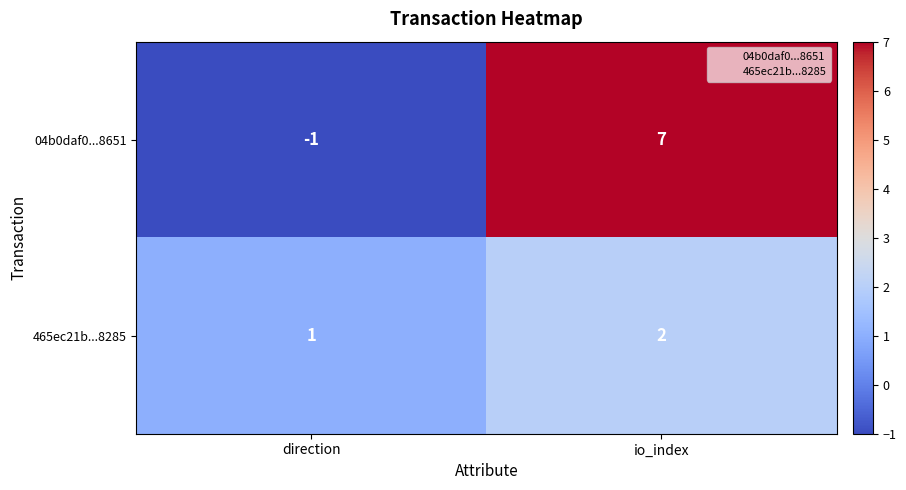

Rank the series at io_index from highest to lowest value.

04b0daf0...8651, 465ec21b...8285